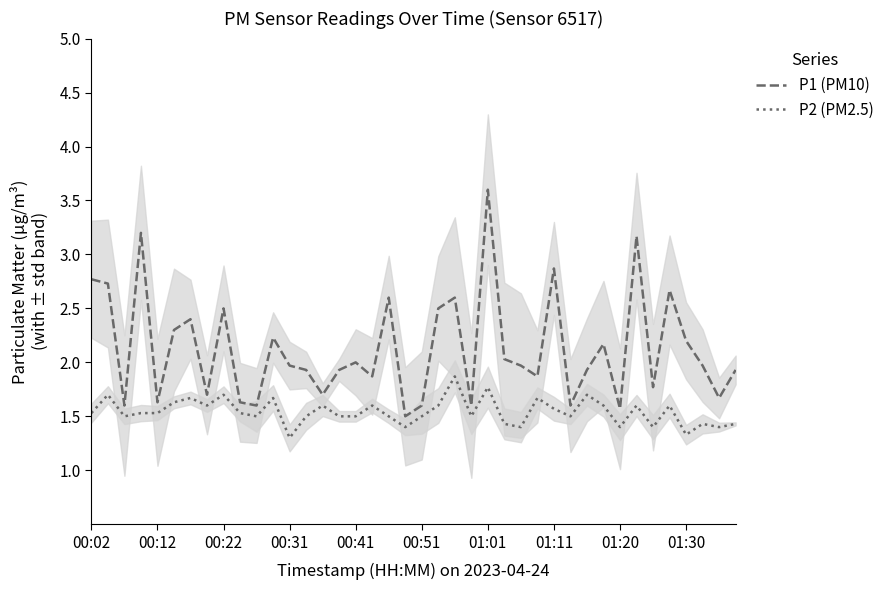

At how many categories does at least one series exceed 2?

17